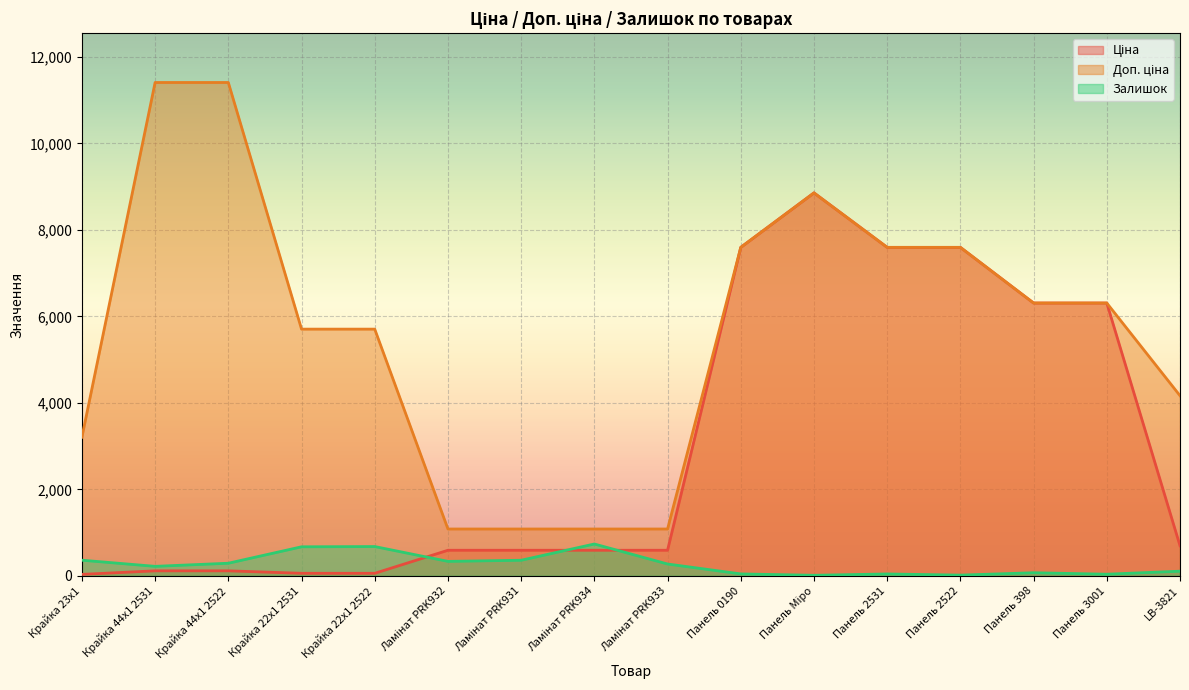

Is it true that Залишок equals 146.7 at Крайка 44x1 2522?

False